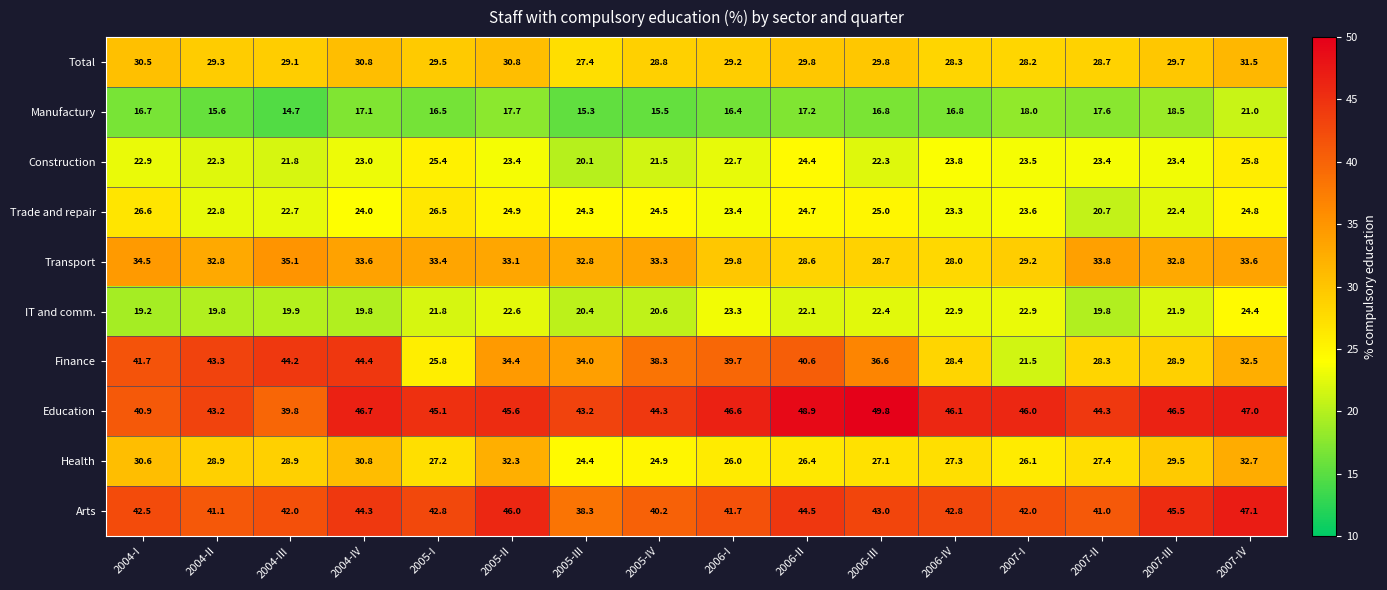

How many data points does each series have?

16